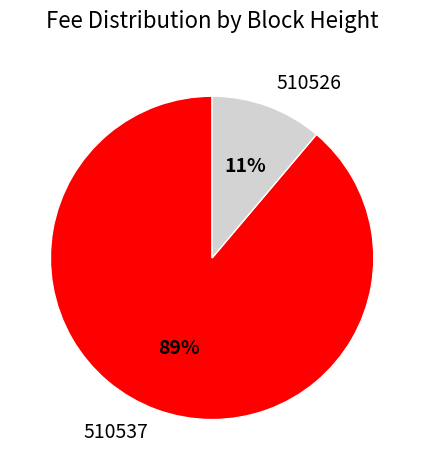

To the nearest percent, what is the difference between the largest and smallest slice percentages?

78%